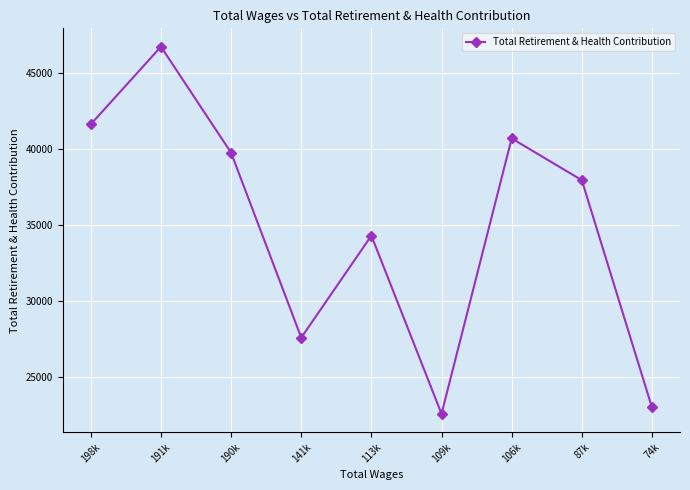

The value at 74k is 14255. True or false?

False